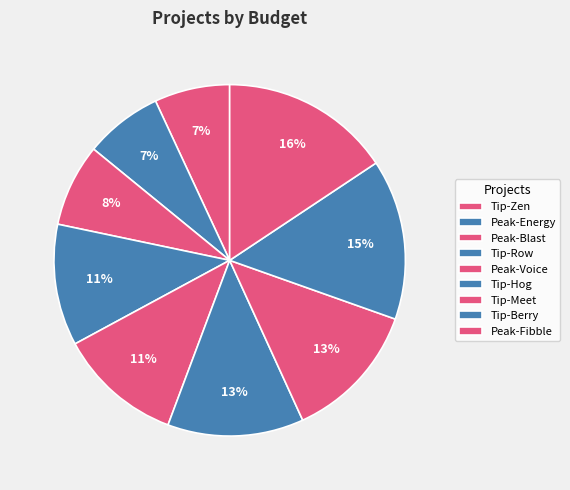

Which slice is the smallest?

Tip-Zen